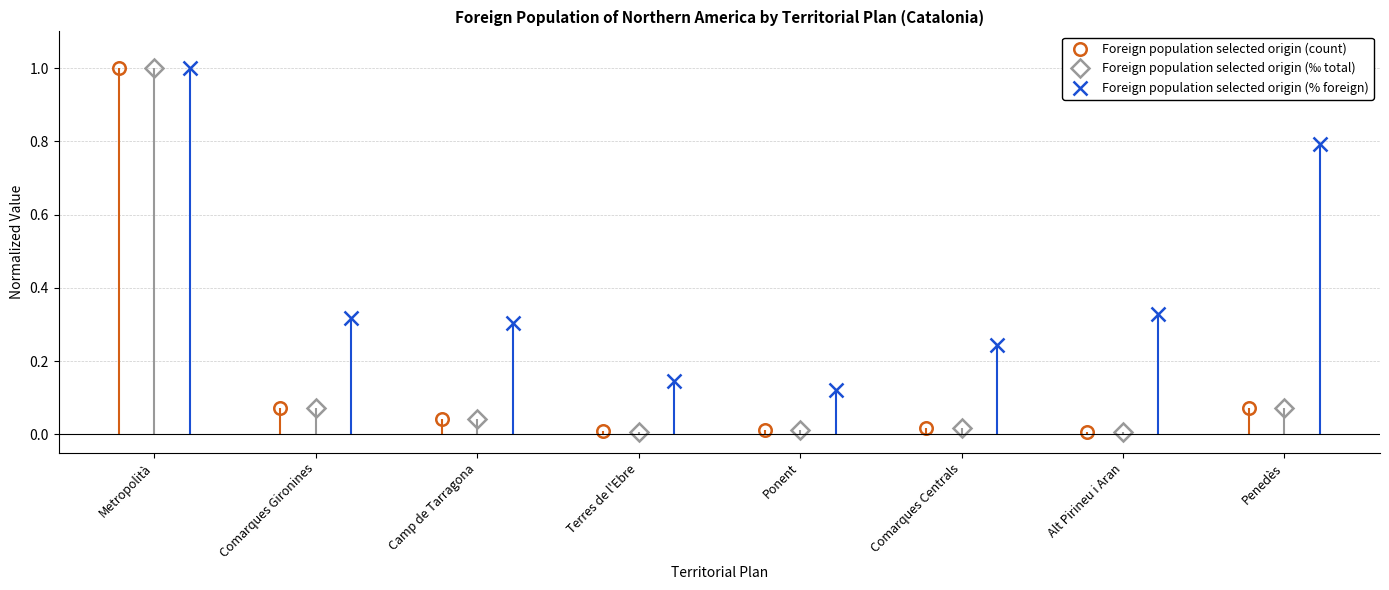

What is the label of the 3rd point from the right?

Comarques Centrals